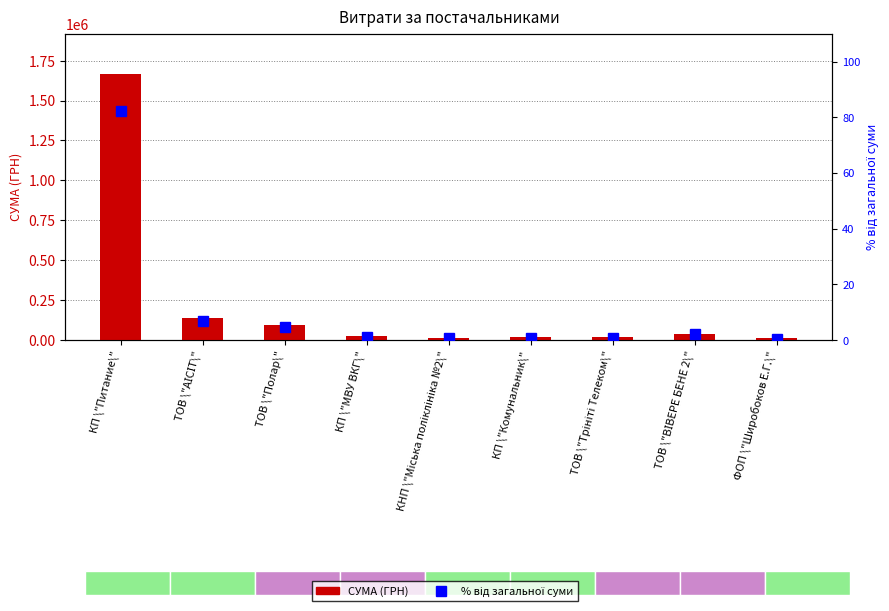

Where is % від загальної суми nearest to the value 41?

ТОВ \"АІСІТ\"